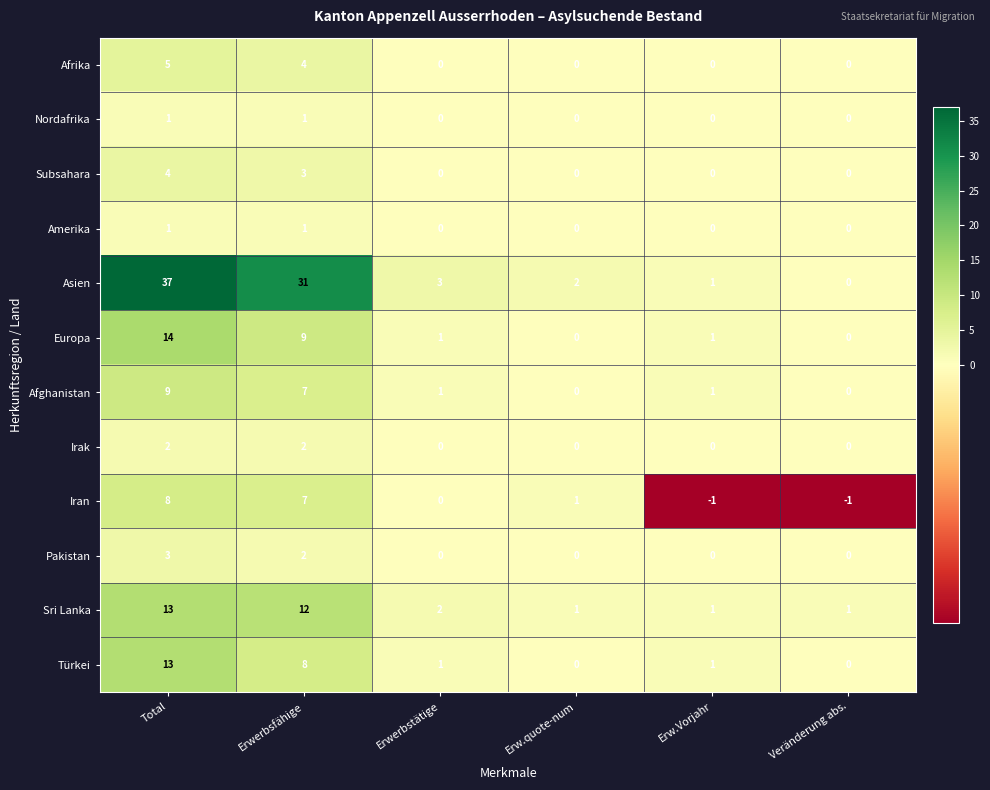

How many Amerika values are between 0 and 1?

6